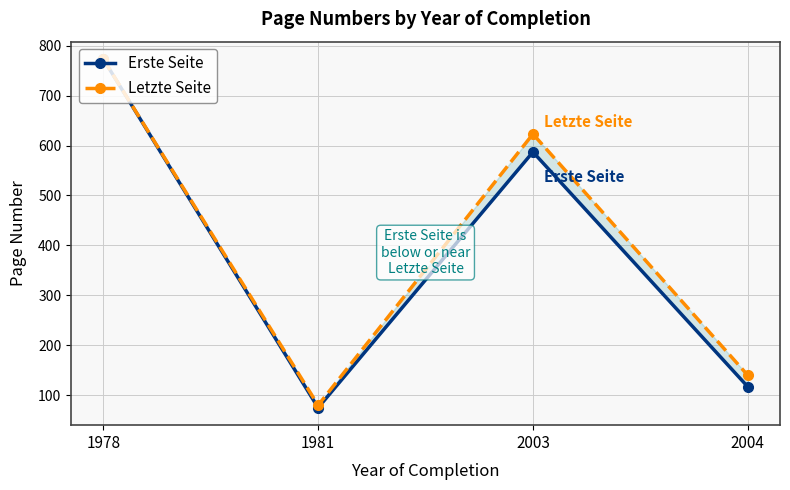

List the series in order of their peak value, highest first.

Erste Seite, Letzte Seite